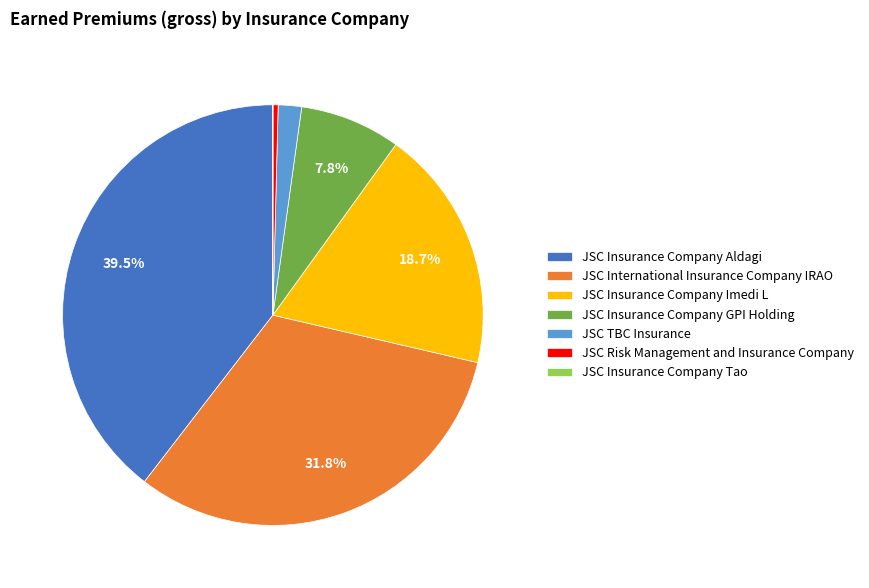

Approximately how many times larger is the value at JSC Insurance Company GPI Holding compared to JSC Insurance Company Imedi L?

0.4